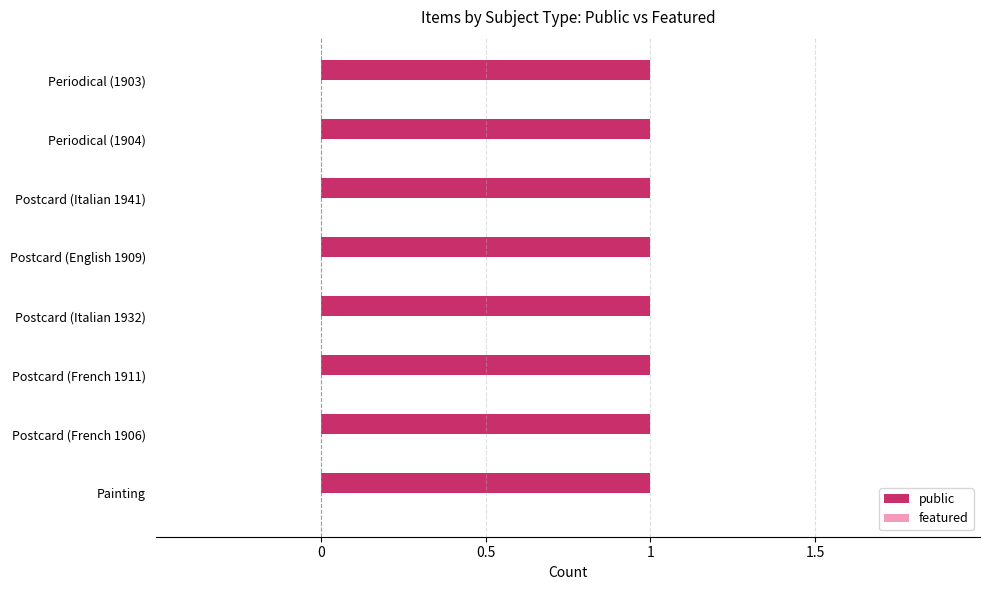

Reading left to right, what are all the values shown in this chart?

public: Painting=1	Postcard=1	Postcard=1	Postcard=1	Postcard=1	Postcard=1	Periodical=1	Periodical=1
featured: Painting=0	Postcard=0	Postcard=0	Postcard=0	Postcard=0	Postcard=0	Periodical=0	Periodical=0